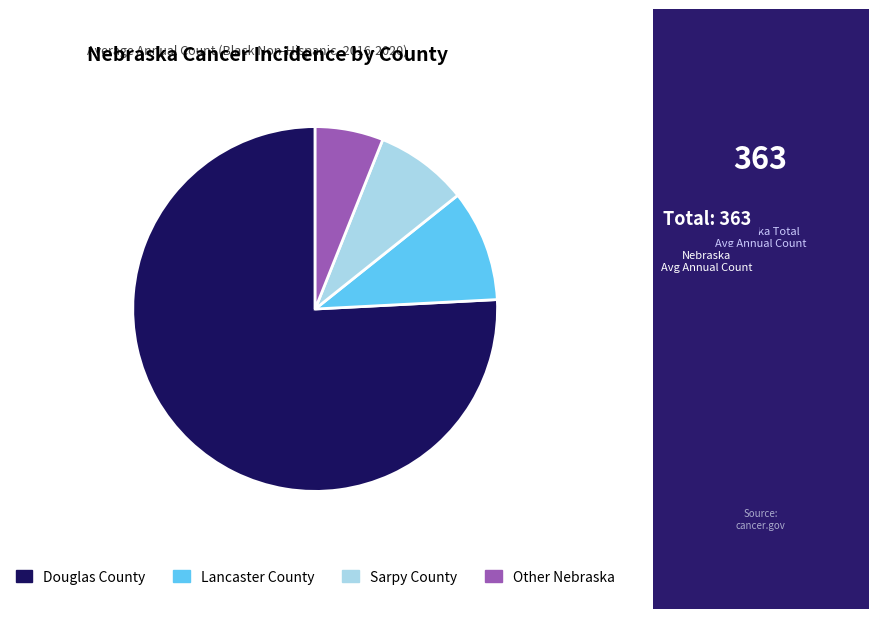

How many slices are in this pie chart?

4